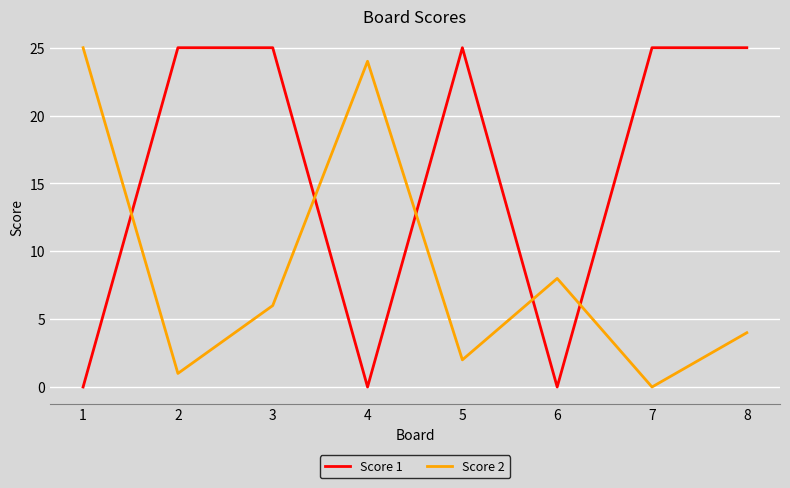

True or false: Score 2 has a value of 1 at 2.

True